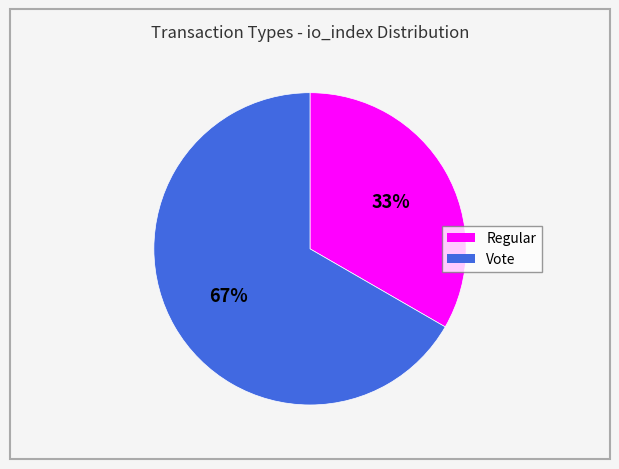

Approximately how many times larger is the value at Regular compared to Vote?

0.5